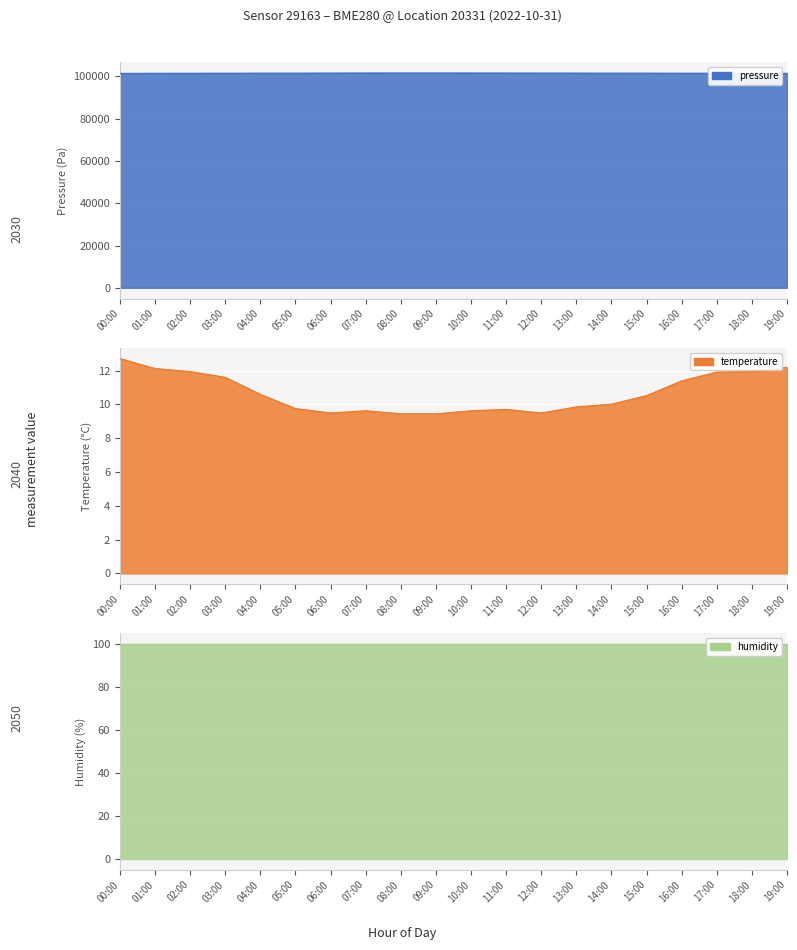

What is the value of the temperature point at the 13th from the left?

9.5